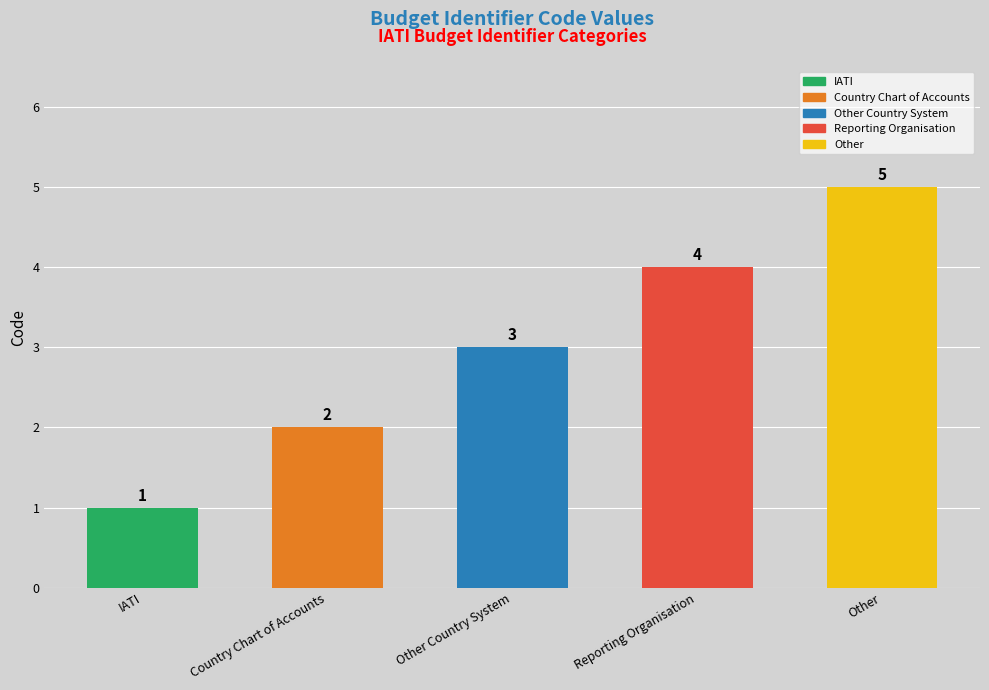

The chart shows a value of 2 at Other Country System. True or false?

False